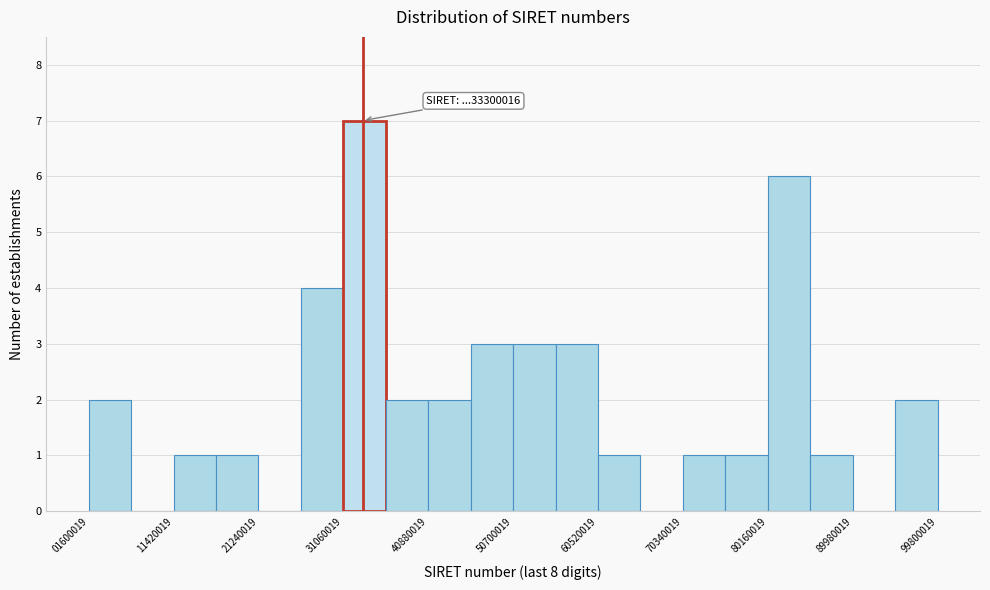

Which range on the x-axis has the tallest bar?

31000000 to 36000000